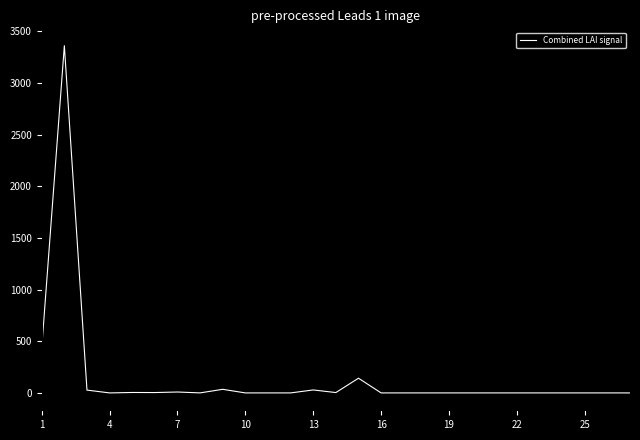

What is the difference between the maximum and minimum values?

3361.8